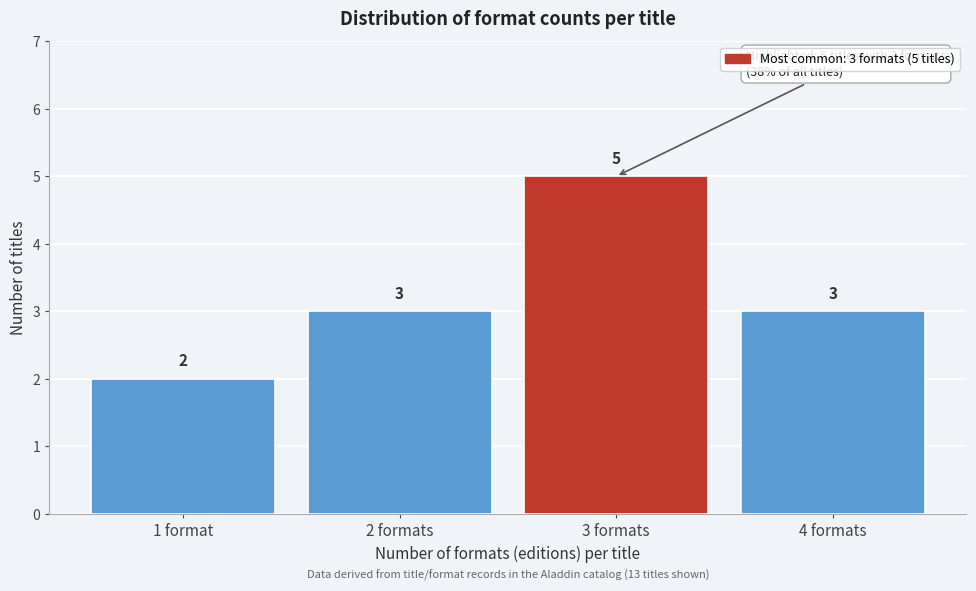

Reading right to left, transcribe all the data shown in this chart.

4 formats=3	3 formats=5	2 formats=3	1 format=2